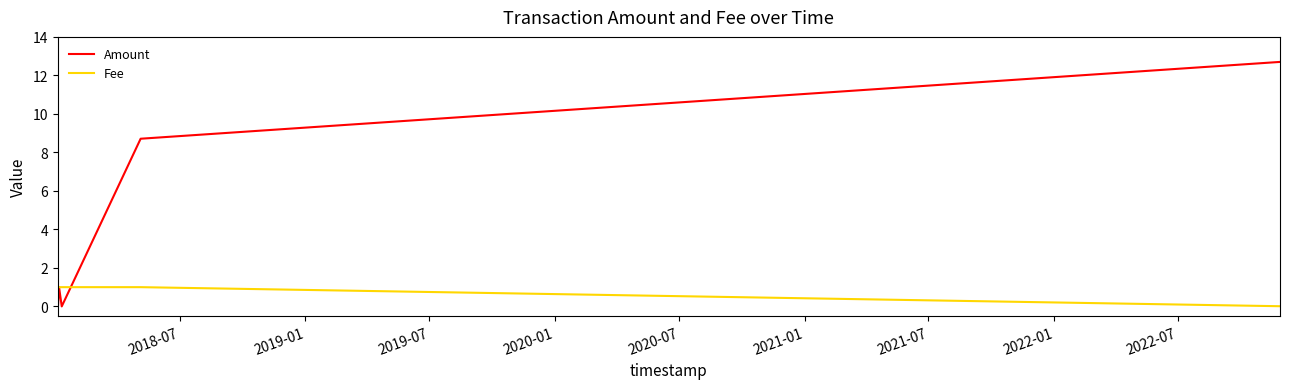

Rank the series by their maximum value, from highest to lowest.

Amount, Fee